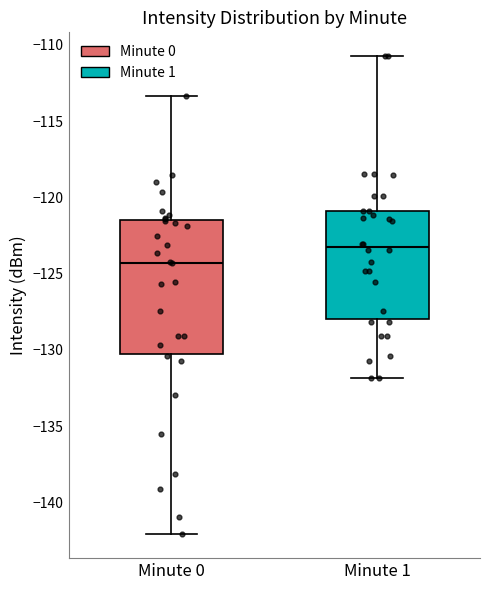

Which box has the highest median line?

Minute 1